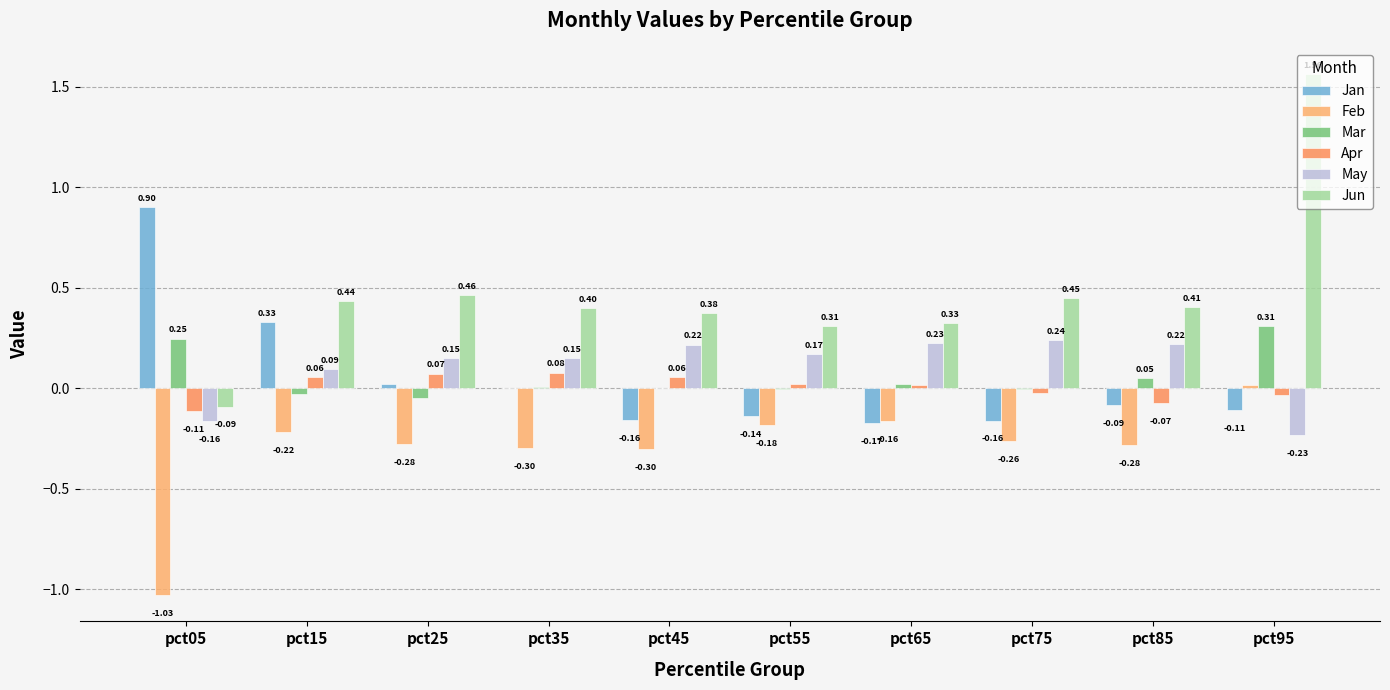

True or false: Mar has a value of -0.0 at pct55.

True